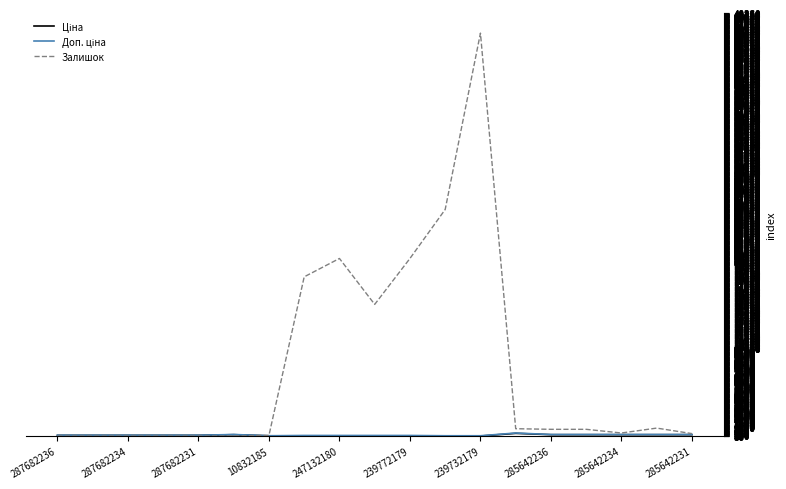

Which series has the widest spread of values?

Залишок